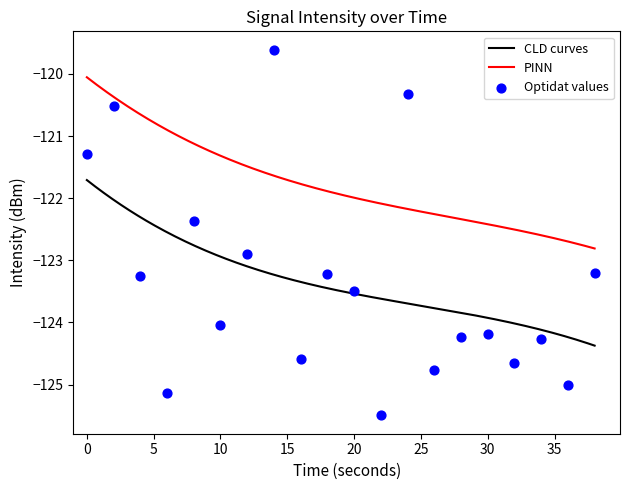

What is the change in value from 4 to 38?

+0.1